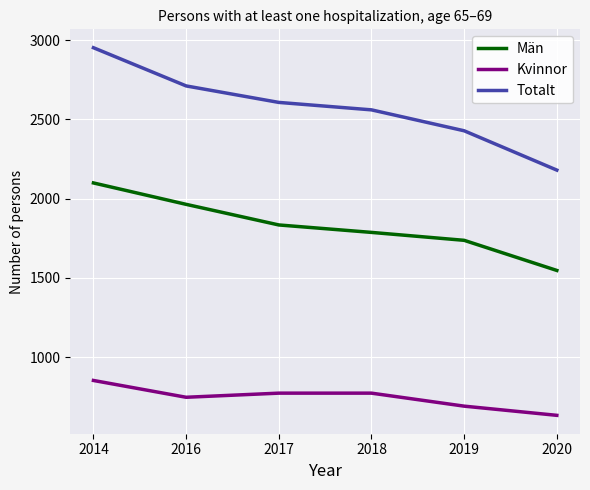

What is the difference between the highest and lowest values at 2020?

1547